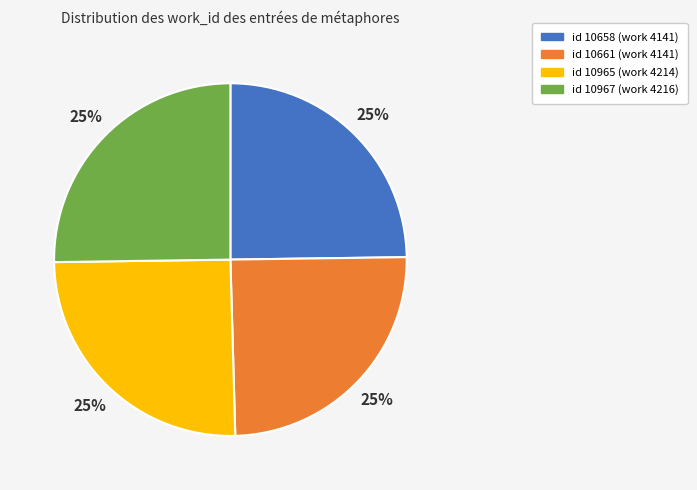

To the nearest percent, what is the average slice percentage?

25%